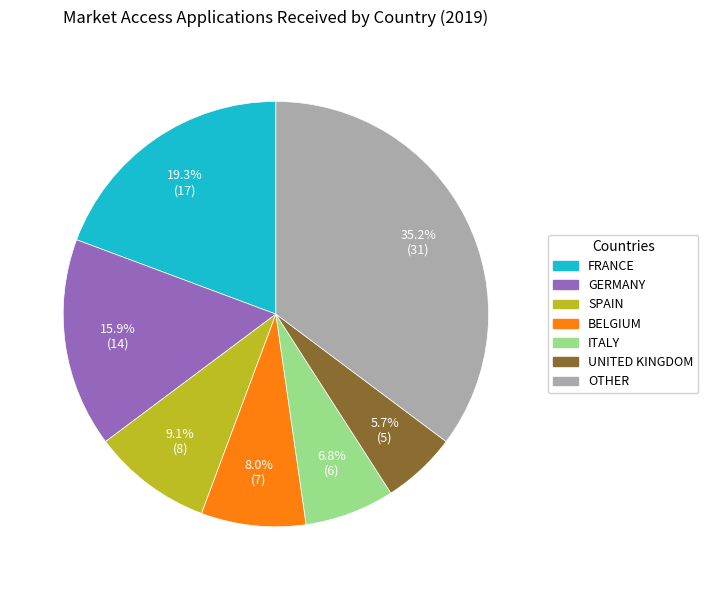

Does any single category account for the majority?

No